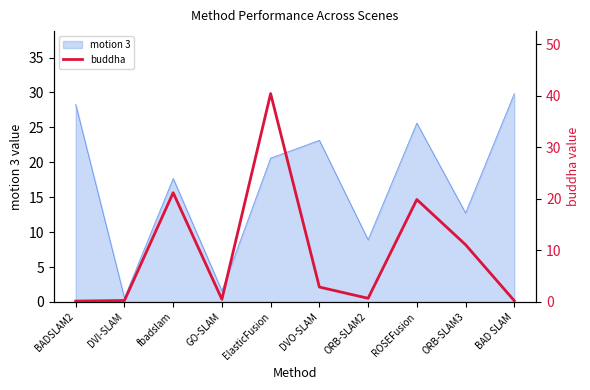

Where is the data nearest to the value 20?

ROSEFusion